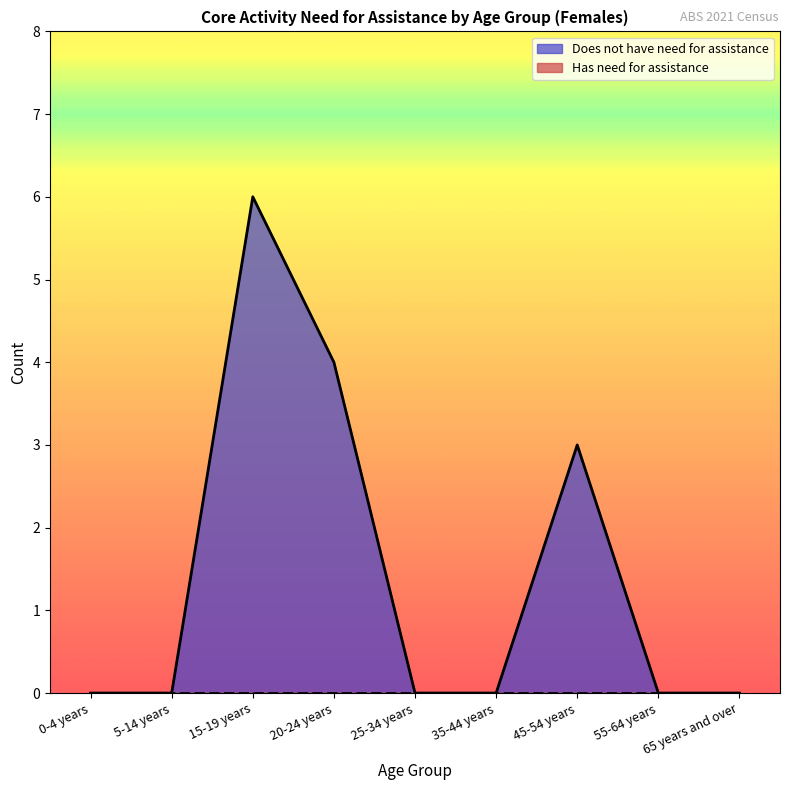

List the labels in order of value, largest first.

15-19 years, 20-24 years, 45-54 years, 0-4 years, 5-14 years, 25-34 years, 35-44 years, 55-64 years, 65 years and over